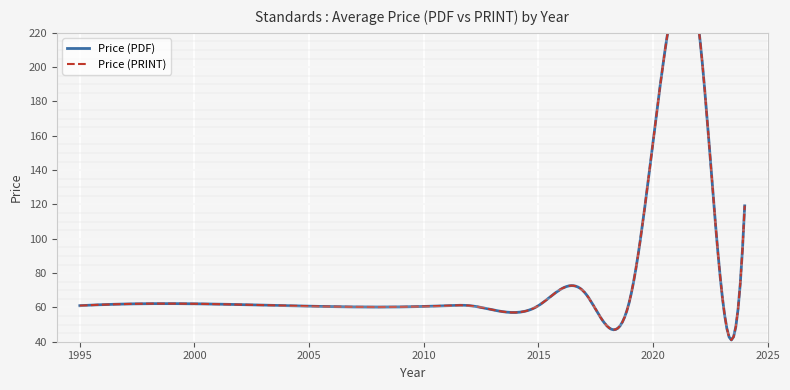

Count the number of data series in this chart.

2